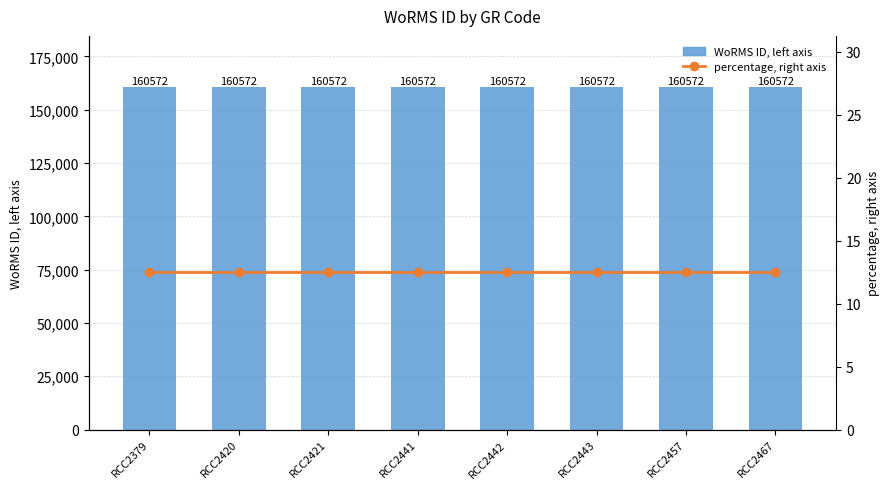

Reading right to left, extract all data points from this chart.

WoRMS ID, left axis: RCC2467=160572.0	RCC2457=160572.0	RCC2443=160572.0	RCC2442=160572.0	RCC2441=160572.0	RCC2421=160572.0	RCC2420=160572.0	RCC2379=160572.0
percentage, right axis: RCC2467=12.5	RCC2457=12.5	RCC2443=12.5	RCC2442=12.5	RCC2441=12.5	RCC2421=12.5	RCC2420=12.5	RCC2379=12.5